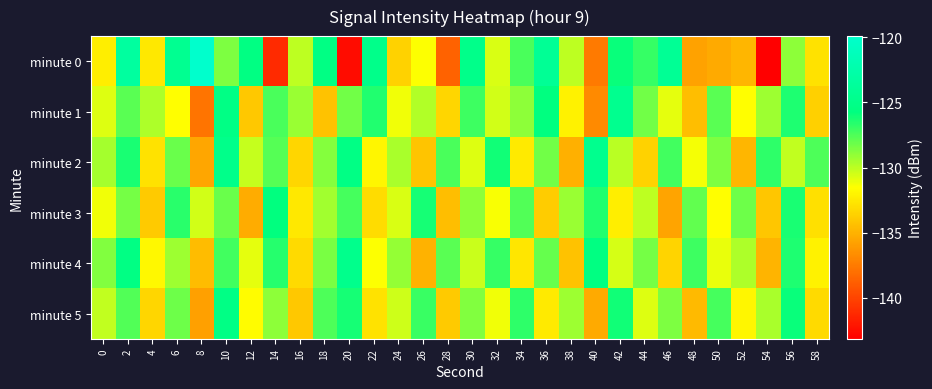

Reading right to left, what are all the values shown in this chart?

minute 0: 58=-132.8	56=-128.9	54=-143.2	52=-134.9	50=-135.4	48=-135.8	46=-124.1	44=-126.9	42=-126.0	40=-137.5	38=-130.0	36=-124.1	34=-127.4	32=-130.7	30=-125.0	28=-138.6	26=-131.5	24=-133.6	22=-125.0	20=-142.5	18=-125.4	16=-130.0	14=-141.2	12=-125.5	10=-128.5	8=-119.9	6=-124.4	4=-132.6	2=-123.3	0=-132.3
minute 1: 58=-133.7	56=-126.4	54=-129.3	52=-131.6	50=-127.8	48=-134.5	46=-130.9	44=-128.3	42=-124.6	40=-136.8	38=-132.1	36=-125.7	34=-128.9	32=-130.5	30=-127.1	28=-133.4	26=-129.8	24=-131.2	22=-126.5	20=-128.3	18=-134.3	16=-129.2	14=-127.4	12=-134.1	10=-125.3	8=-137.9	6=-131.6	4=-129.6	2=-127.8	0=-130.7
minute 2: 58=-127.5	56=-130.1	54=-126.8	52=-134.8	50=-128.6	48=-131.3	46=-127.2	44=-133.6	42=-129.9	40=-124.7	38=-135.1	36=-128.3	34=-132.5	32=-126.1	30=-130.8	28=-127.4	26=-134.2	24=-129.6	22=-131.9	20=-125.3	18=-128.8	16=-133.4	14=-127.7	12=-130.2	10=-124.9	8=-135.6	6=-128.1	4=-132.8	2=-126.3	0=-129.5
minute 3: 58=-132.9	56=-126.3	54=-134.1	52=-128.2	50=-131.6	48=-127.9	46=-135.7	44=-130.0	42=-132.3	40=-126.5	38=-129.2	36=-133.8	34=-127.6	32=-131.4	30=-128.9	28=-134.5	26=-126.2	24=-130.7	22=-133.1	20=-127.3	18=-129.4	16=-132.6	14=-125.8	12=-135.3	10=-128.1	8=-130.5	6=-126.7	4=-133.9	2=-128.4	0=-131.2
minute 4: 58=-132.1	56=-126.4	54=-134.9	52=-129.7	50=-131.0	48=-127.1	46=-133.5	44=-128.4	42=-130.6	40=-125.6	38=-134.3	36=-128.0	34=-132.7	32=-126.9	30=-130.3	28=-127.8	26=-135.0	24=-129.1	22=-131.5	20=-124.8	18=-128.5	16=-133.2	14=-126.6	12=-130.9	10=-127.2	8=-134.6	6=-129.3	4=-131.8	2=-125.4	0=-128.7
minute 5: 58=-133.2	56=-125.9	54=-129.6	52=-131.9	50=-127.3	48=-134.7	46=-128.6	44=-130.8	42=-126.1	40=-135.4	38=-129.3	36=-132.5	34=-126.8	32=-131.2	30=-128.7	28=-133.9	26=-127.0	24=-130.4	22=-132.8	20=-126.2	18=-127.5	16=-134.0	14=-128.9	12=-131.7	10=-125.3	8=-135.8	6=-128.2	4=-133.4	2=-127.6	0=-130.1